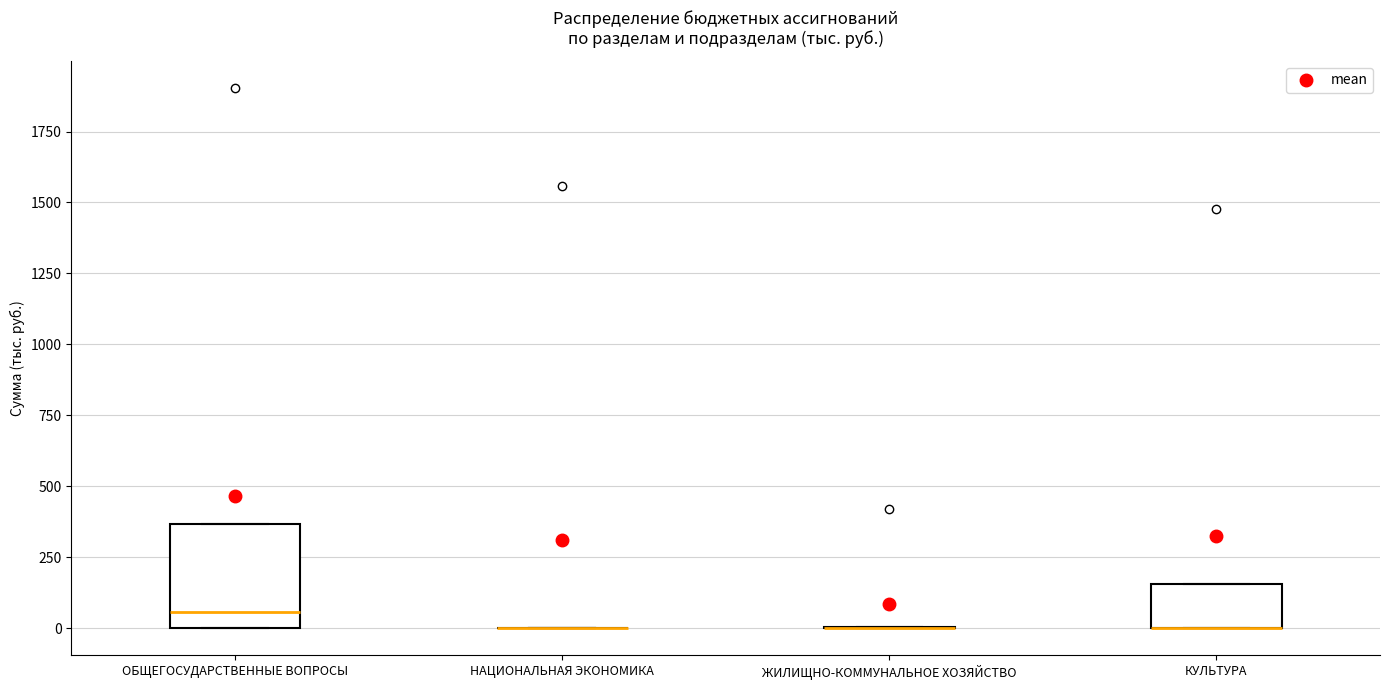

Comparing the boxes themselves (not the whiskers), which one is the tallest?

ОБЩЕГОСУДАРСТВЕННЫЕ ВОПРОСЫ